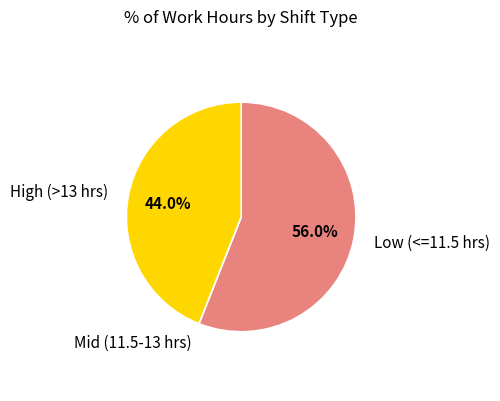

Does any single category account for the majority?

Yes